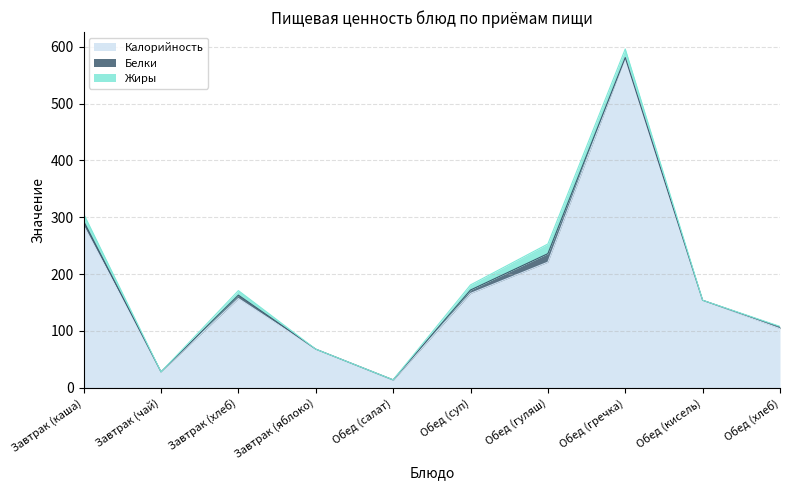

True or false: Калорийность and Жиры intersect in this chart.

False